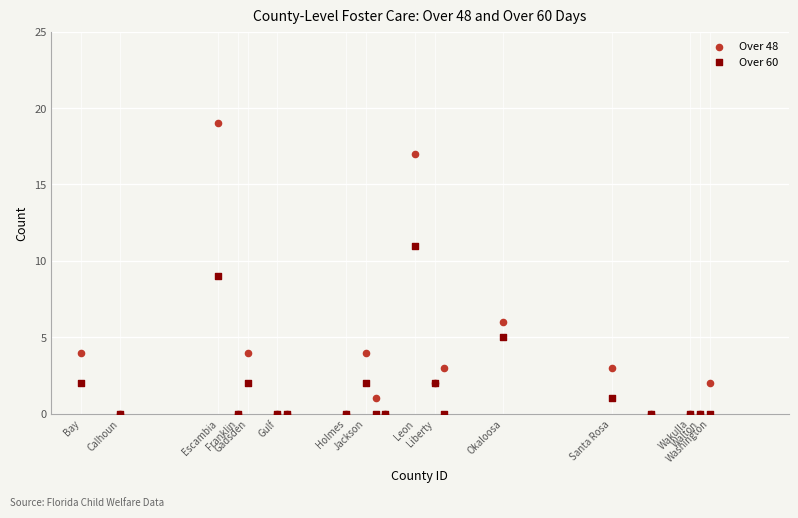

Which series has the largest Y range (max minus min)?

Over 48